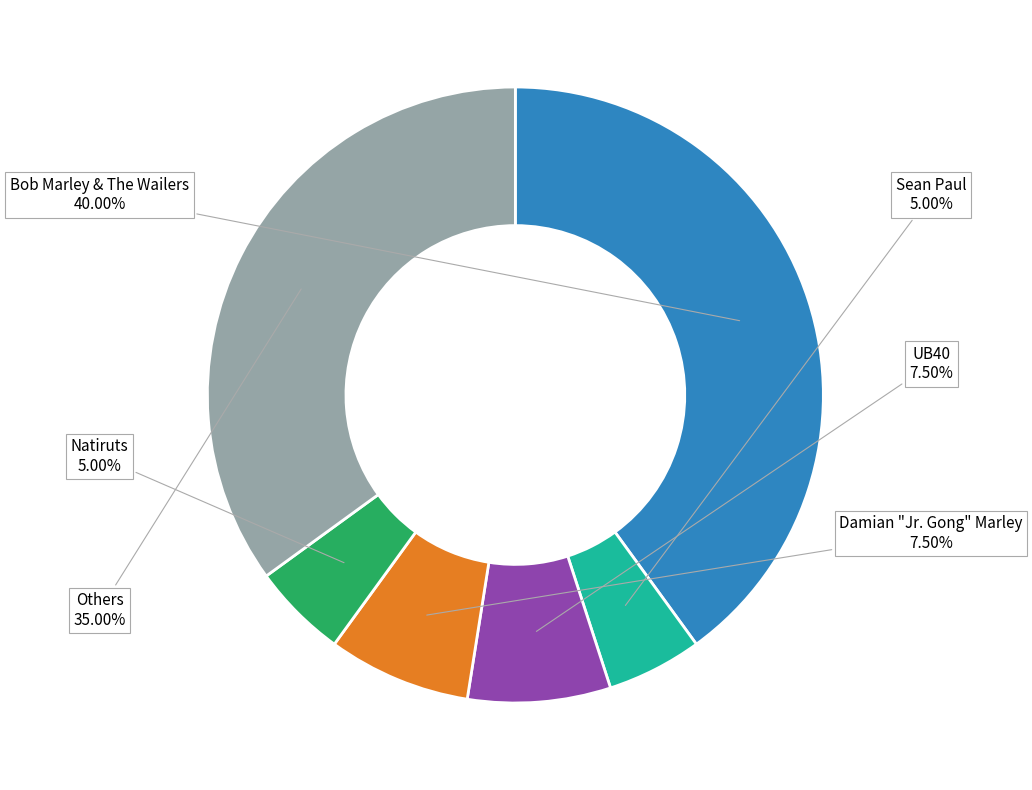

Do Others and Bob Marley & The Wailers together represent more than half of the pie?

Yes